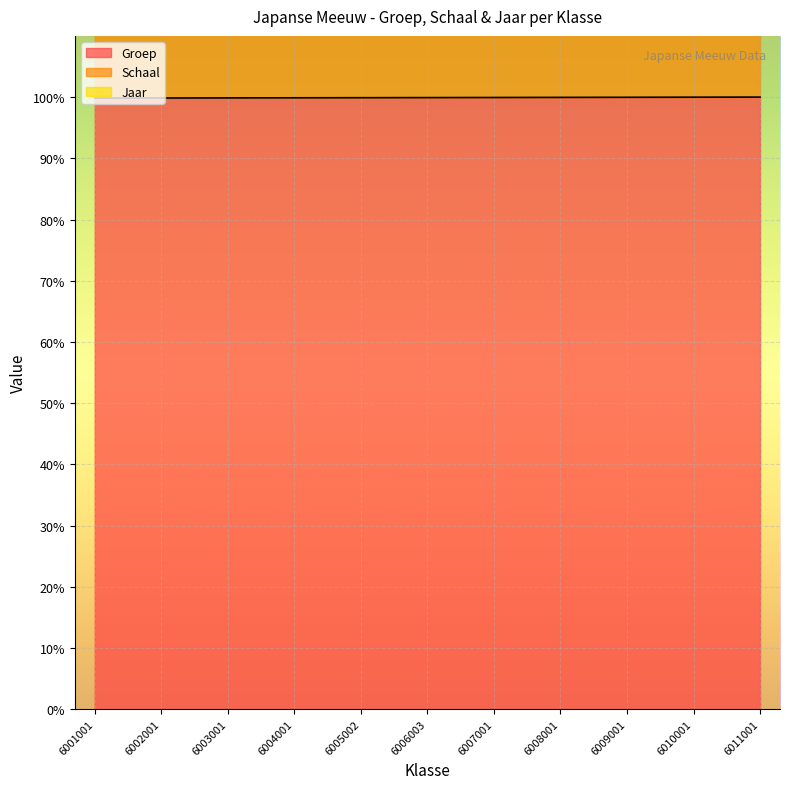

What is the difference between the maximum and minimum values in the Groep series?

0.2